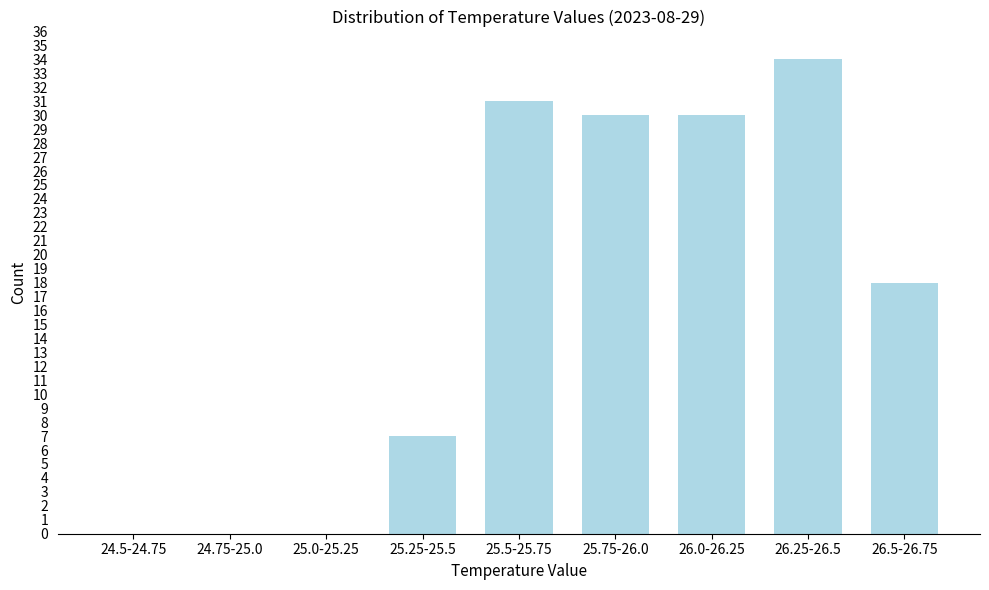

Reading right to left, list all the values displayed in this chart.

26.5-26.75=18	26.25-26.5=34	26.0-26.25=30	25.75-26.0=30	25.5-25.75=31	25.25-25.5=7	25.0-25.25=0	24.75-25.0=0	24.5-24.75=0